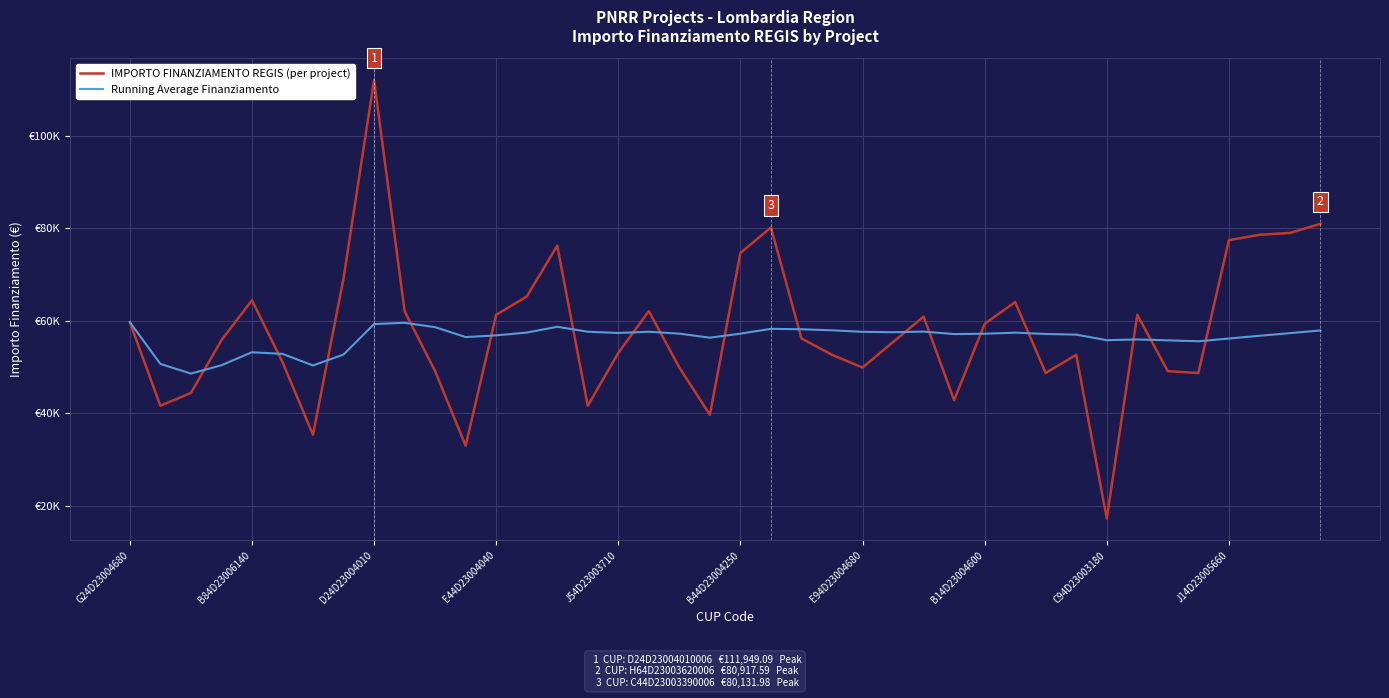

After their last crossing, which series has the higher values: Running Average Finanziamento or IMPORTO FINANZIAMENTO REGIS (per project)?

IMPORTO FINANZIAMENTO REGIS (per project)